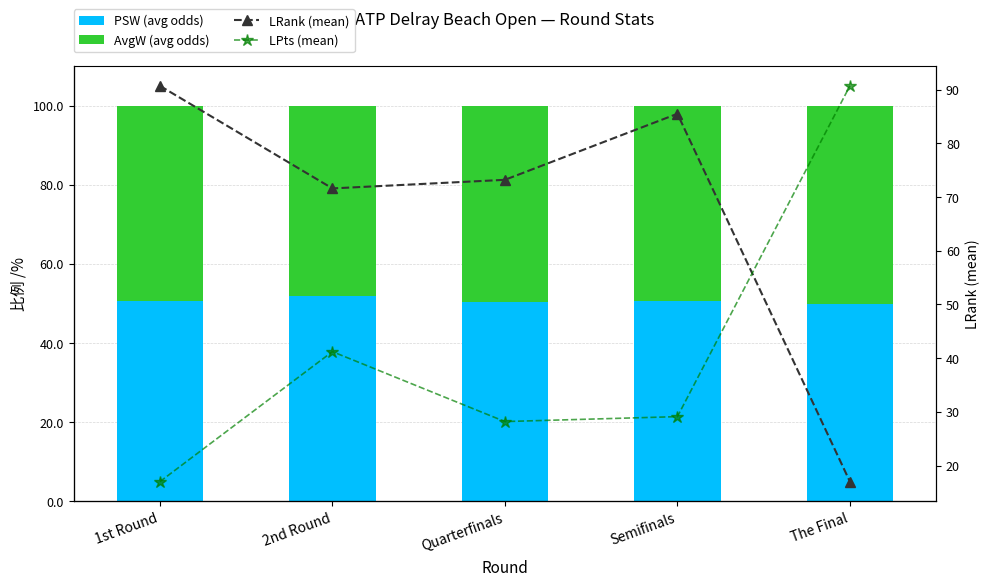

Reading left to right, list all the values displayed in this chart.

PSW (avg odds): 50.6	52.0	50.5	50.6	49.8
AvgW (avg odds): 49.4	48.0	49.5	49.4	50.2
LRank (mean): 90.7	71.6	73.2	85.5	17.0
LPts (mean): 624.9	1060.1	826.0	842.5	1950.0